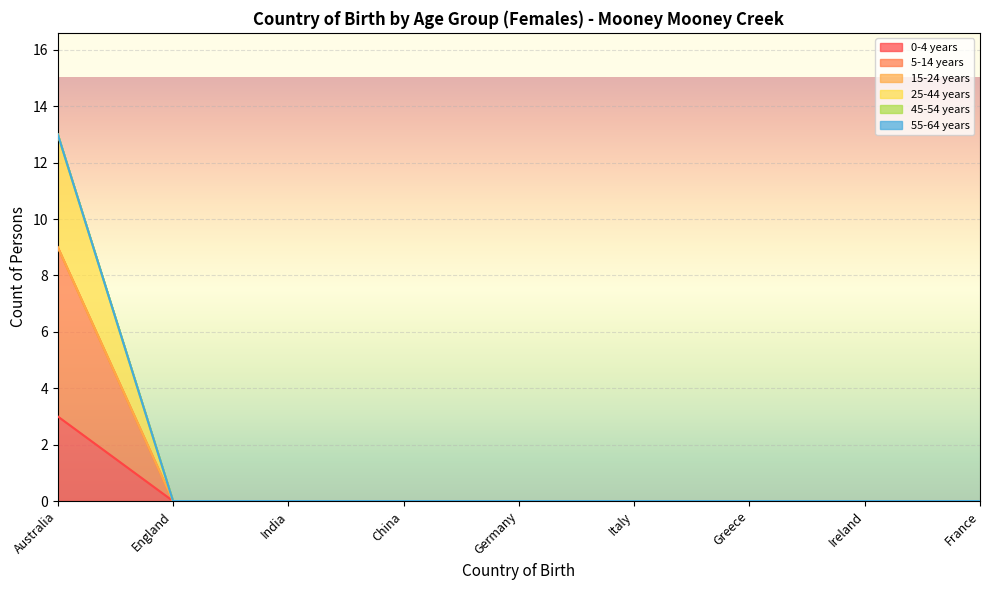

At which label is 5-14 years closest to 4?

England